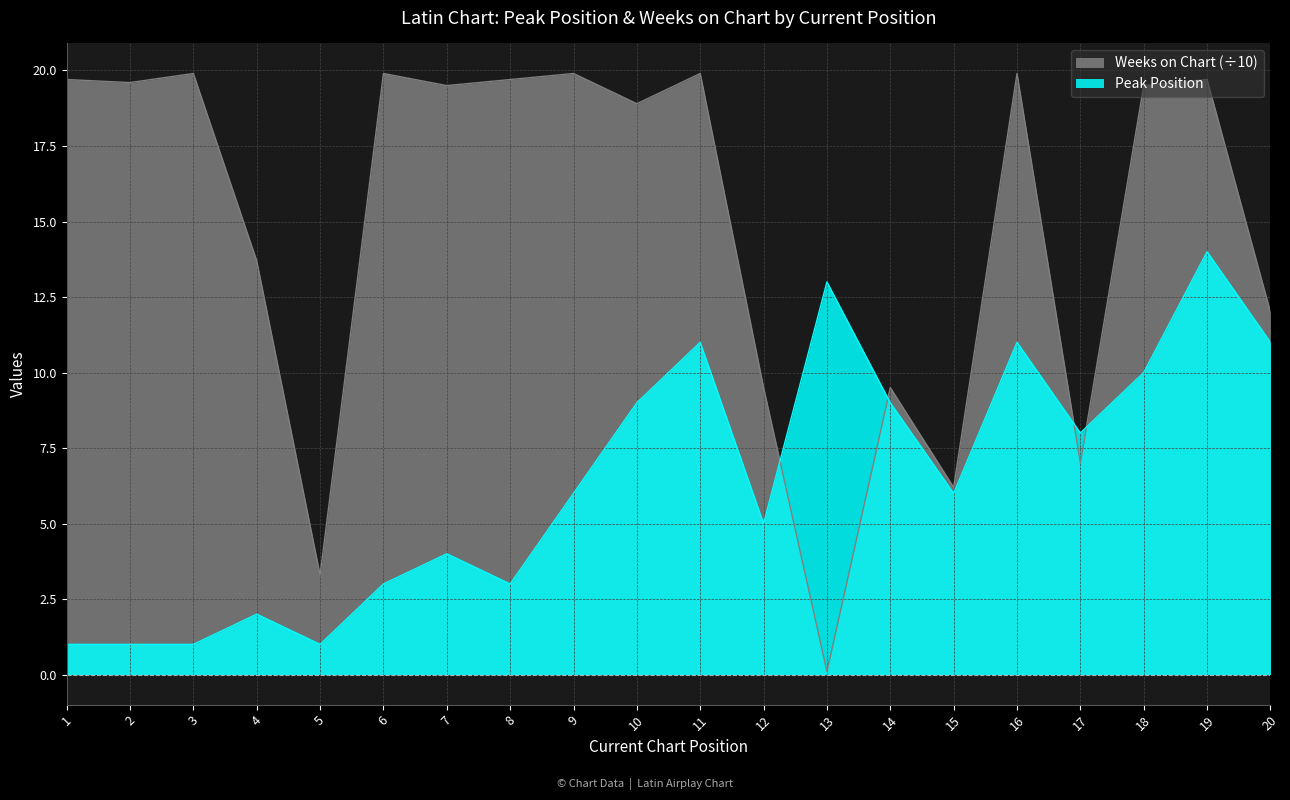

True or false: Peak Position has more than 2 interior local peaks.

True